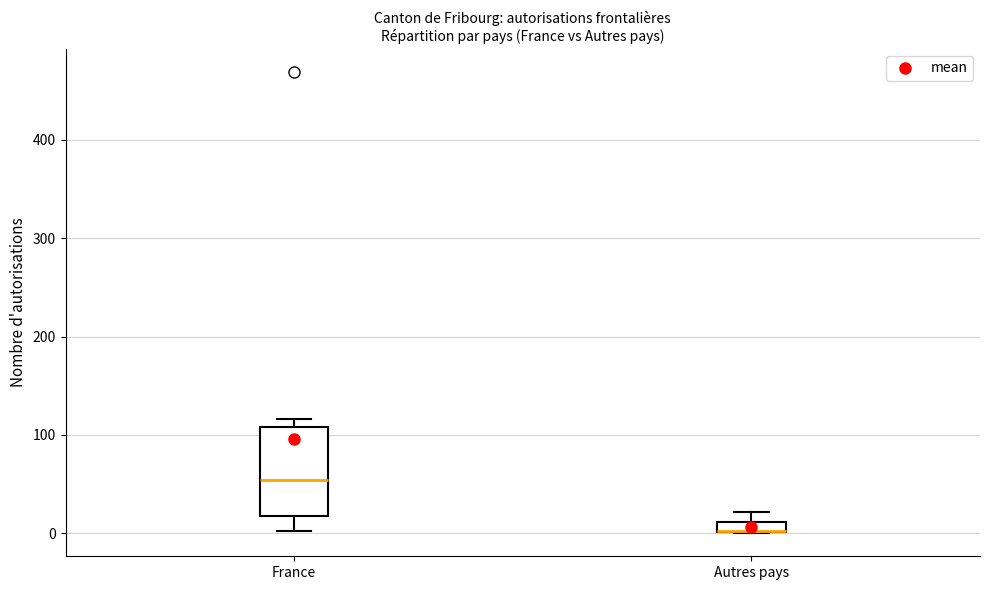

Comparing the boxes themselves (not the whiskers), which one is the tallest?

France